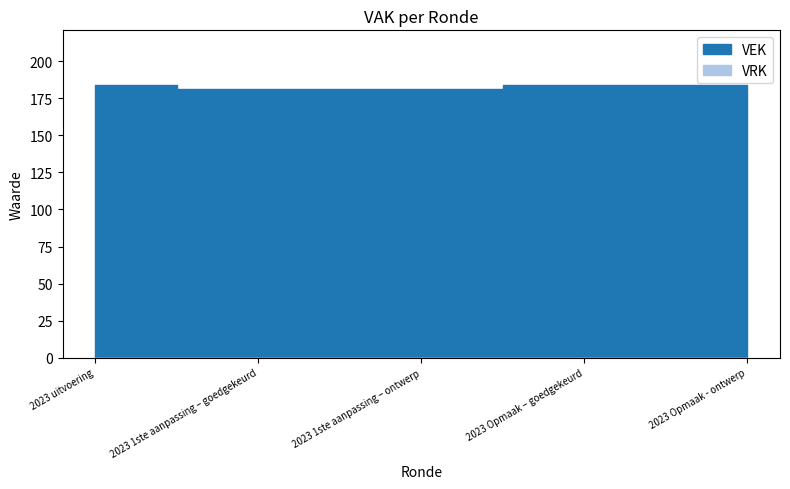

True or false: VRK and VEK intersect in this chart.

False